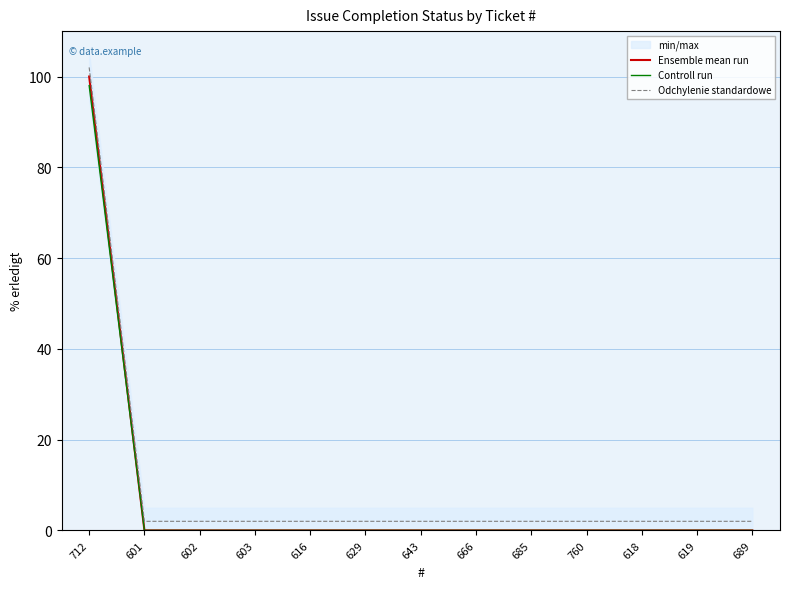

The value of Odchylenie standardowe at 760 is 3. True or false?

False